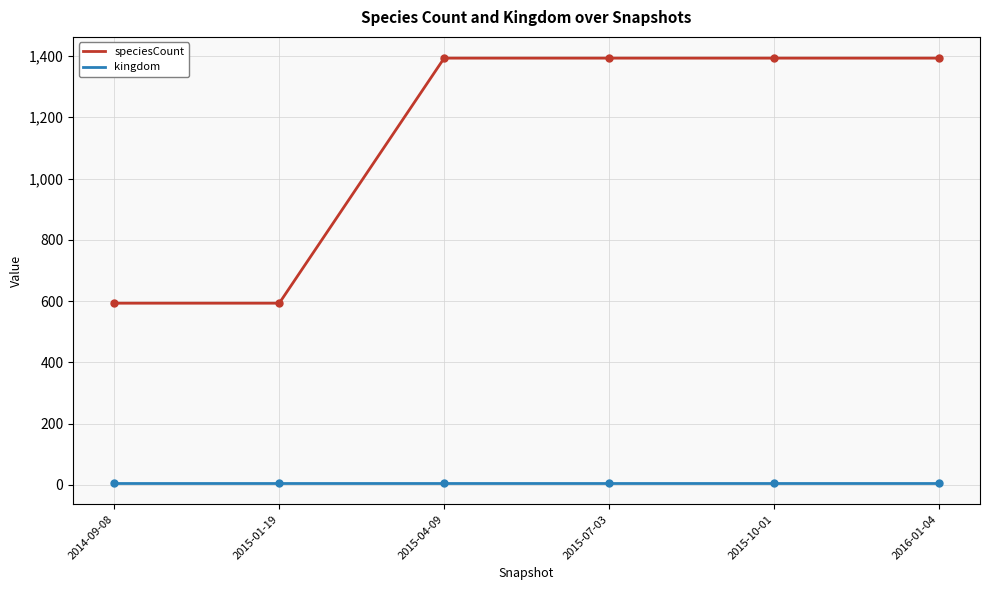

How many speciesCount values are between 593 and 1393?

6